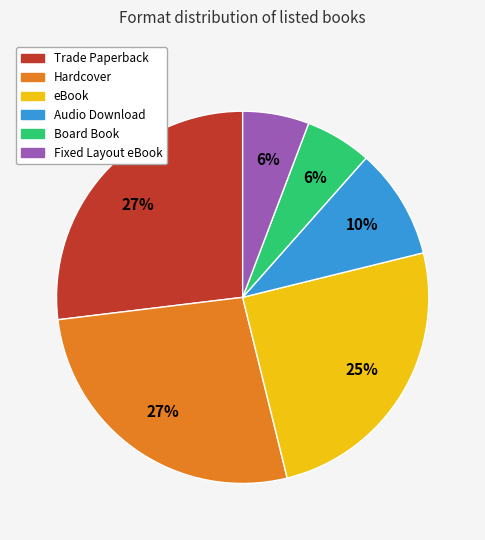

To the nearest percent, what percentage of the pie is Fixed Layout eBook?

6%